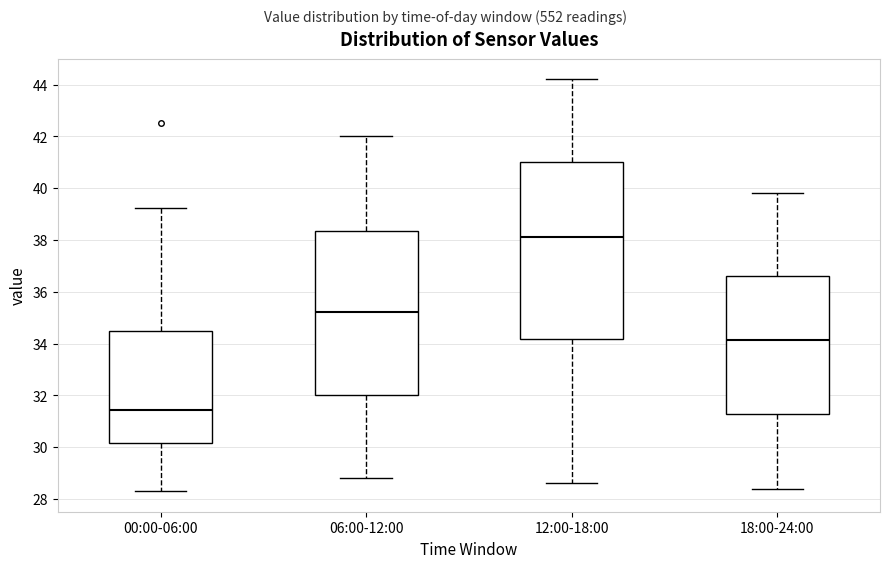

Reading left to right, transcribe this box plot: for each box, give where its median line is, the range the box spans, and where its two whiskers end, as read against the y-axis. The values are not printed on the chart, so give them approximately, as read against the axis.

00:00-06:00: median 31.4, box 30.2 to 34.4, whiskers 28.4 to 39.2
06:00-12:00: median 35.2, box 32.0 to 38.4, whiskers 28.8 to 42.0
12:00-18:00: median 38.2, box 34.2 to 41.0, whiskers 28.6 to 44.2
18:00-24:00: median 34.2, box 31.2 to 36.6, whiskers 28.4 to 39.8